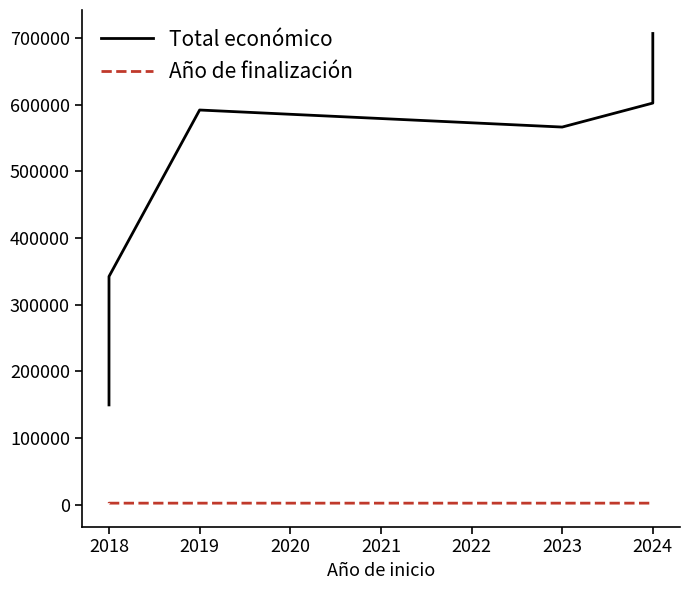

At 2024, list the series in order from smallest to largest.

Año de finalización, Total económico